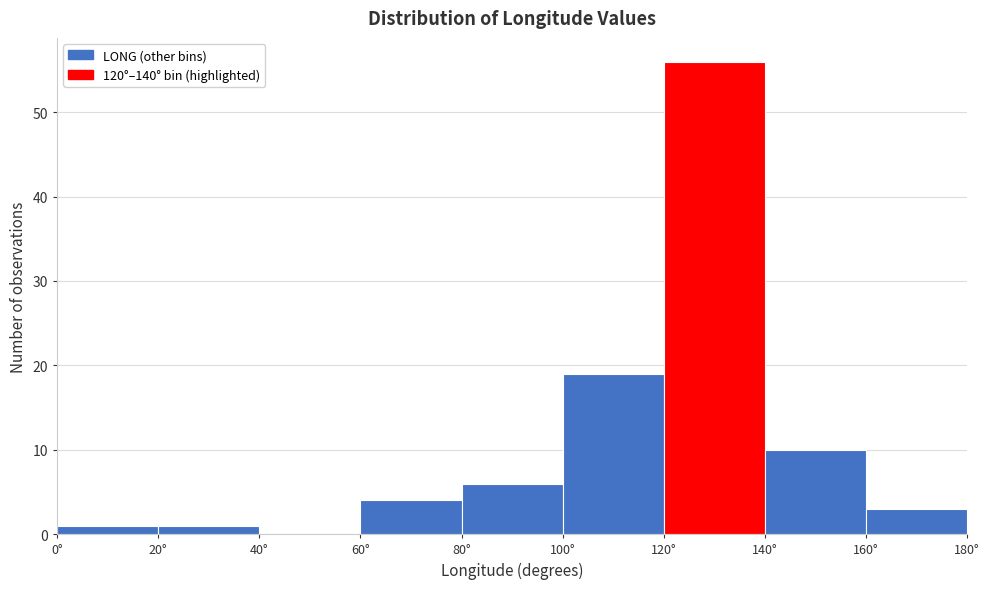

Reading left to right, list every bar in this chart as the range it spans on the x-axis followed by its height. The values are not printed on the chart, so give them approximately, as read against the axis.

0 to 20: 1
20 to 40: 1
40 to 60: 0
60 to 80: 4
80 to 100: 6
100 to 120: 19
120 to 140: 56
140 to 160: 10
160 to 180: 3